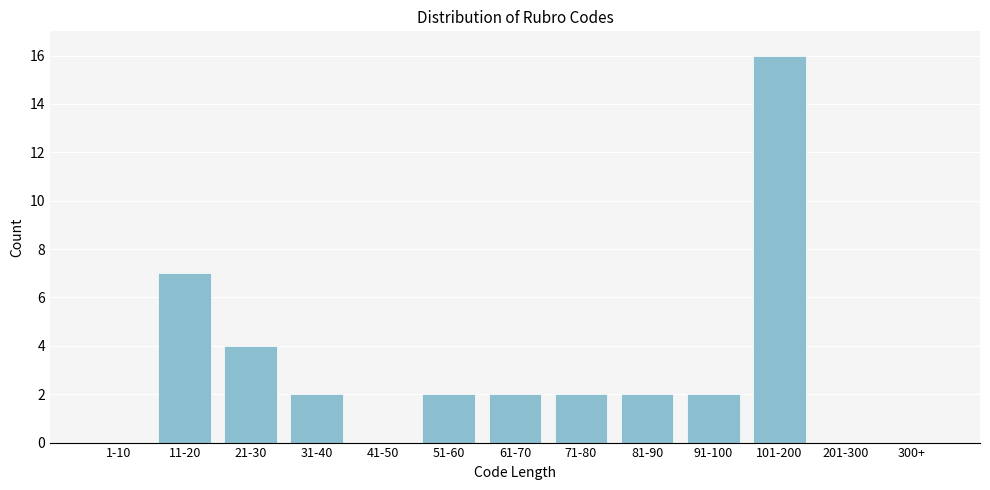

Reading left to right, transcribe all the data shown in this chart.

1-10=0	11-20=7	21-30=4	31-40=2	41-50=0	51-60=2	61-70=2	71-80=2	81-90=2	91-100=2	101-200=16	201-300=0	300+=0